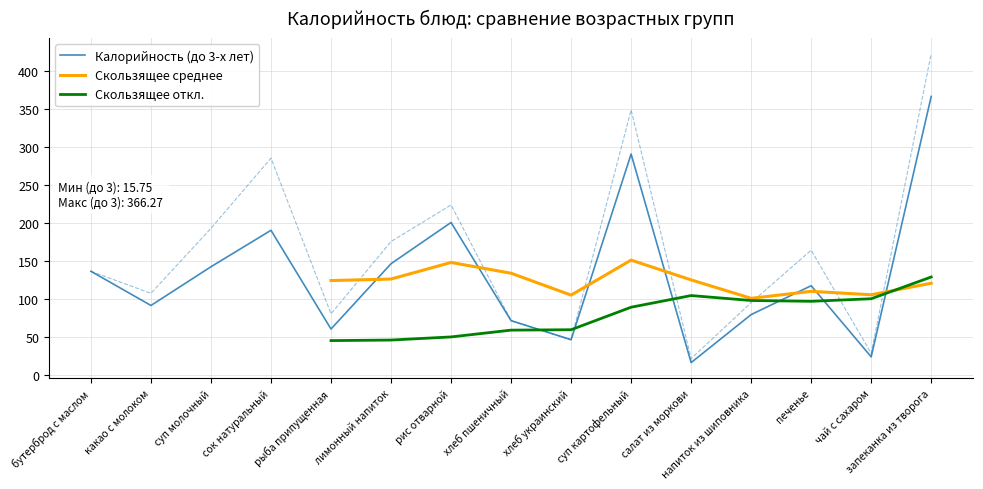

What is the difference between the maximum and minimum values in the Калорийность (до 3-х лет) series?

350.5